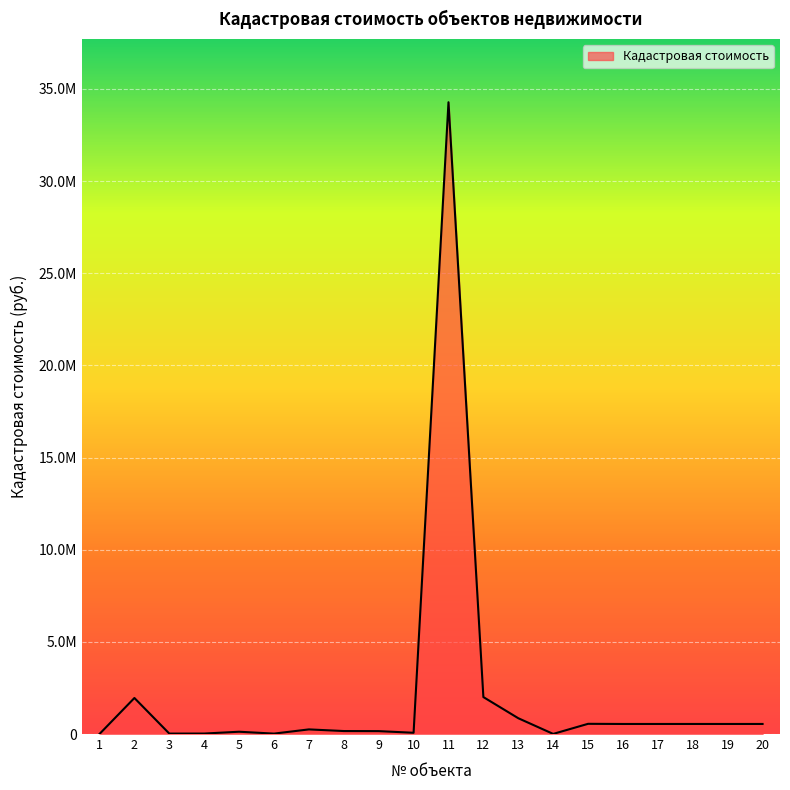

List the labels in order of value, smallest first.

1, 14, 6, 3, 4, 10, 5, 9, 8, 7, 16, 17, 19, 18, 20, 15, 13, 2, 12, 11